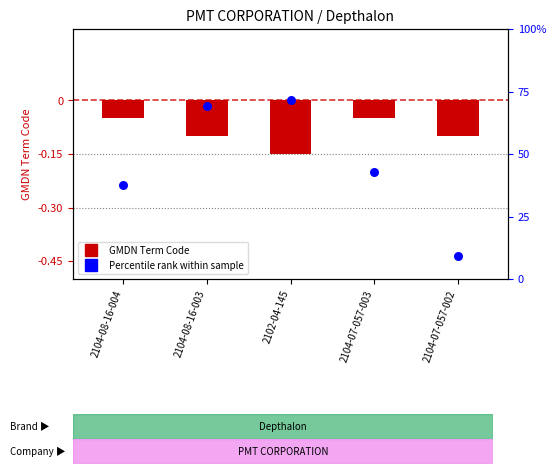

Which series reaches the minimum Y coordinate?

GMDN Term Codes